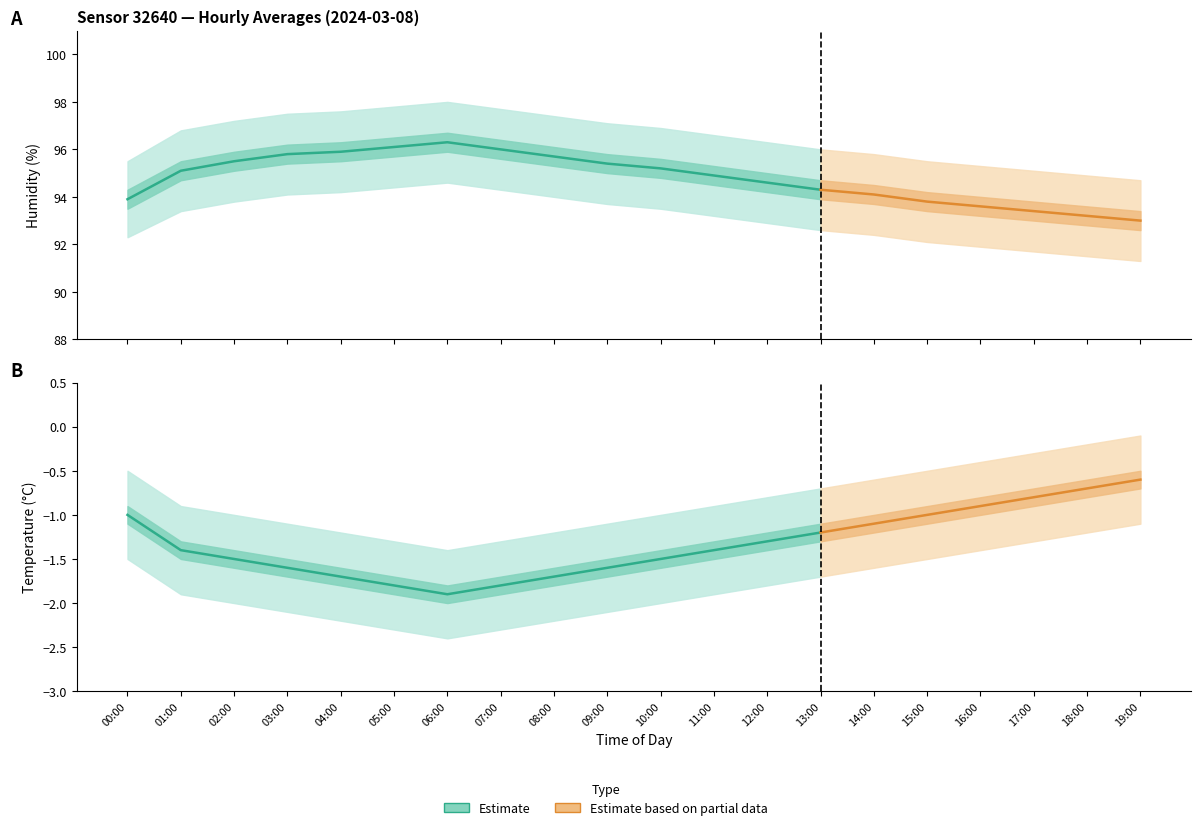

What is the label of the 13th point from the right?

07:00